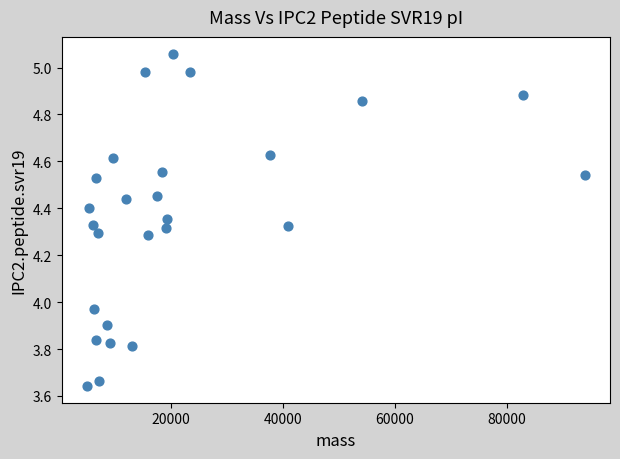

What is the range of Y values (max minus min)?

1.4